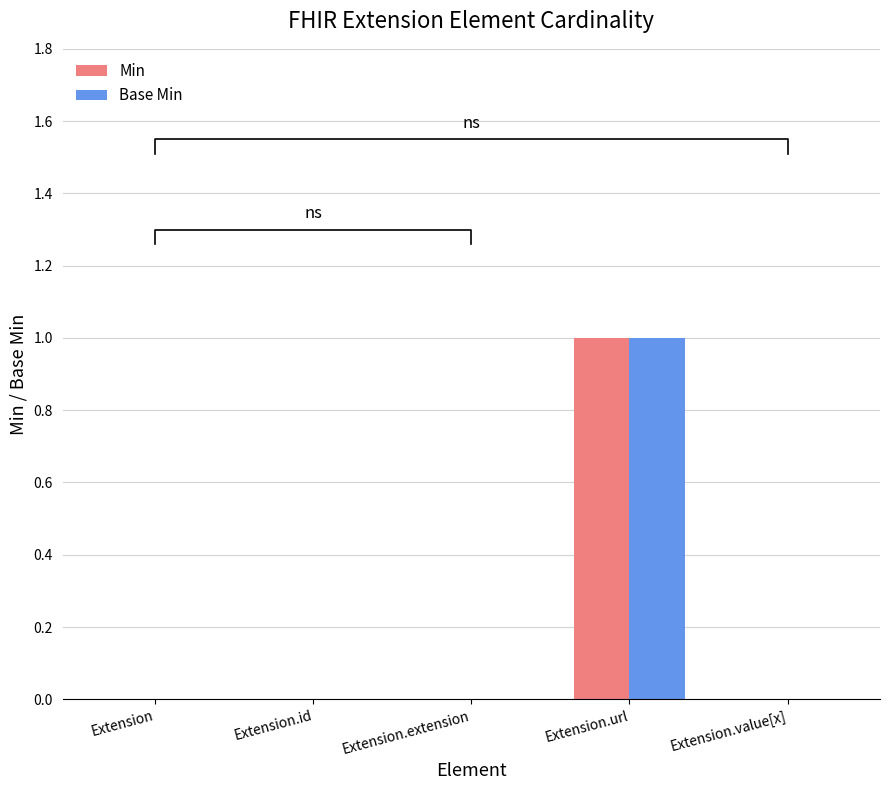

True or false: Min has a value of 1 at Extension.url.

True